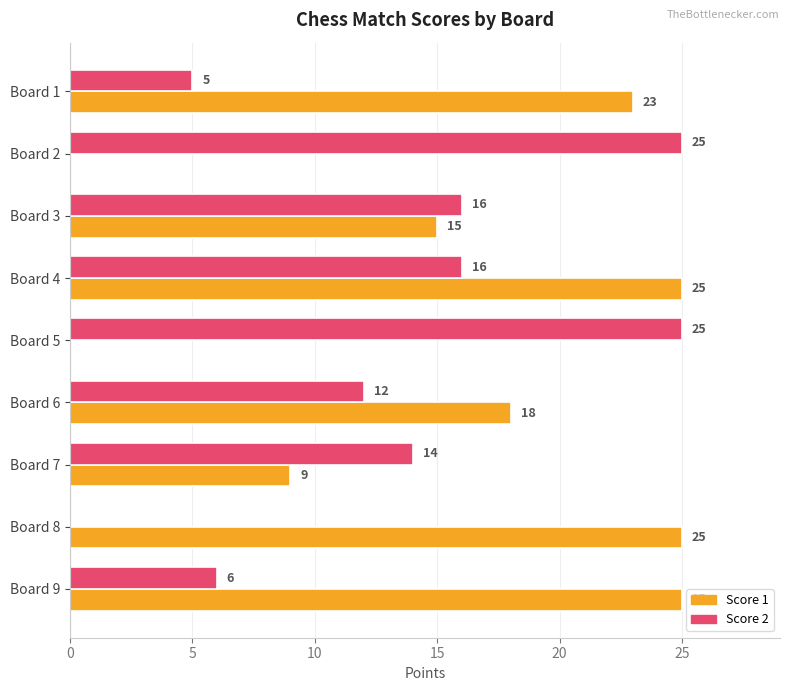

What is the sum of all Score 2 values?

119